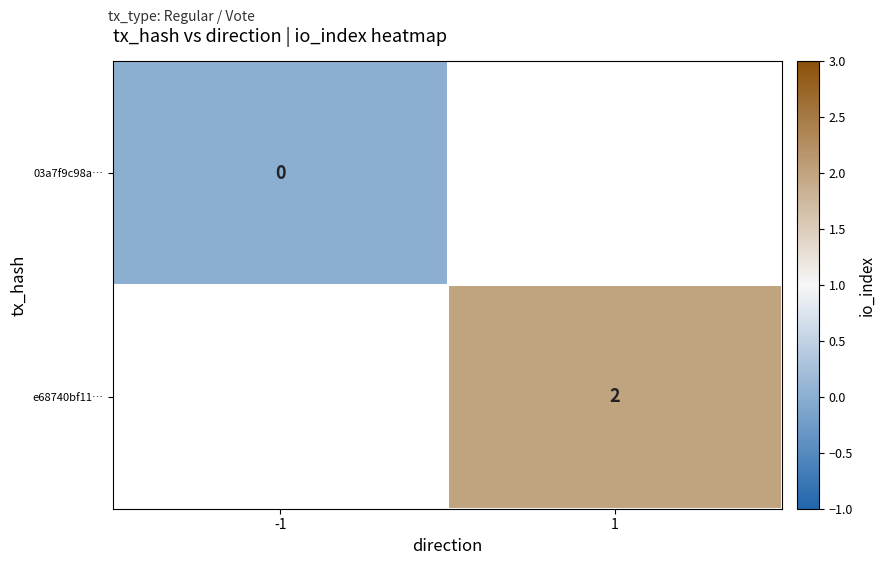

Count the number of categories in the chart.

2